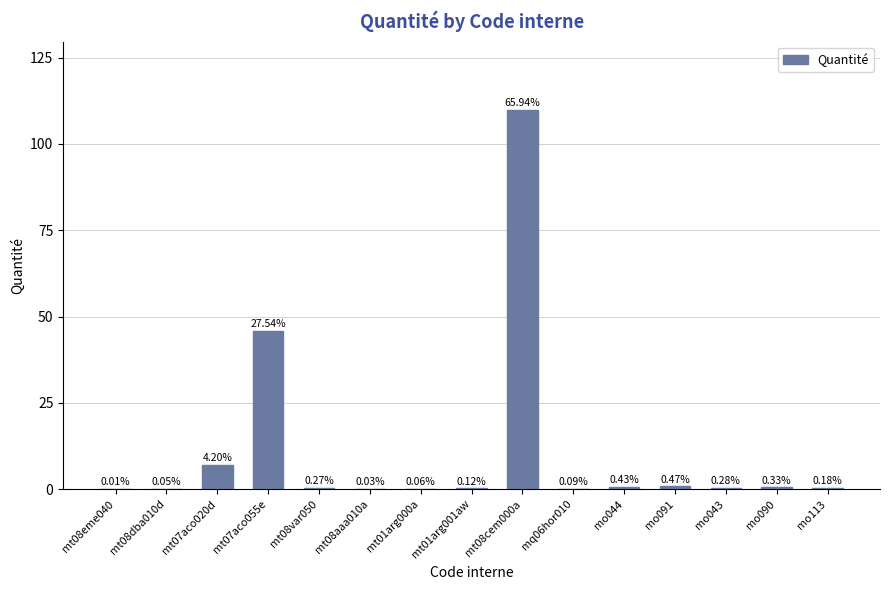

Which has a higher value, mt07aco055e or mo043?

mt07aco055e